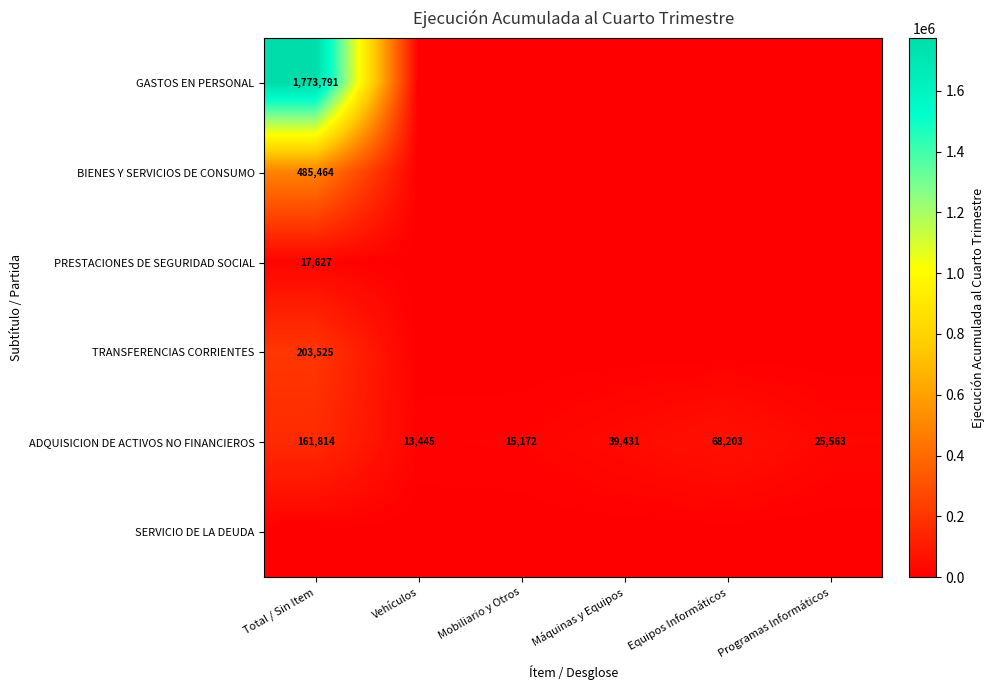

Where is ADQUISICION DE ACTIVOS NO FINANCIEROS nearest to the value 87629?

Equipos Informáticos